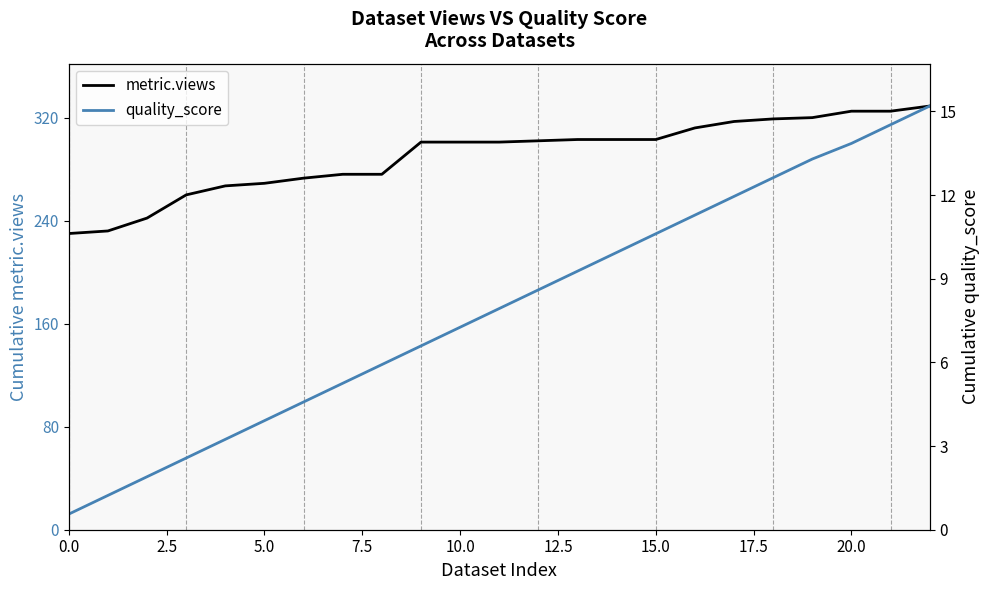

Count the number of data series in this chart.

2